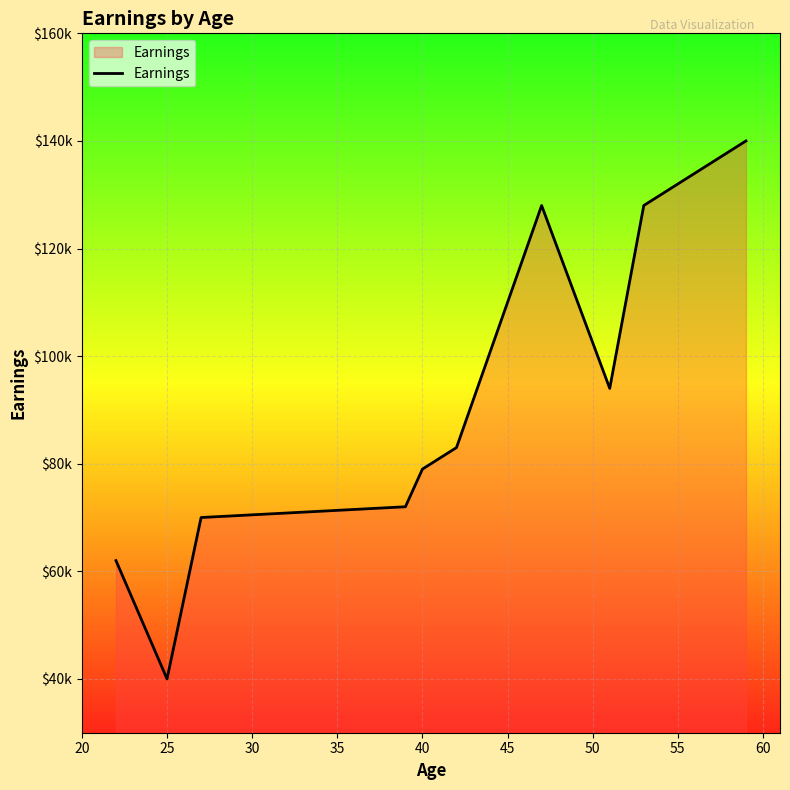

How many points are higher than both their immediate neighbors (excluding endpoints)?

1